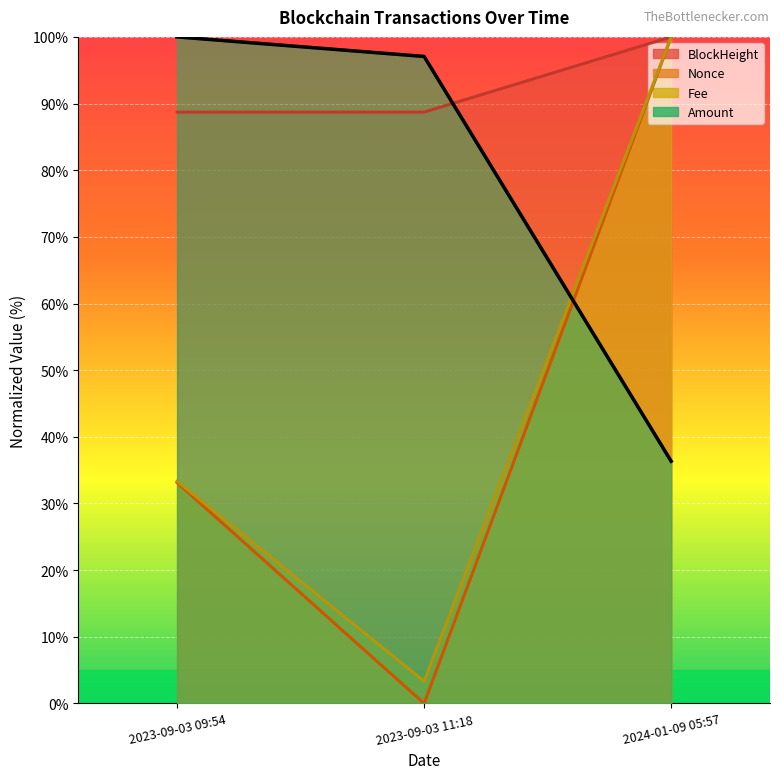

What is the label of the 3rd point from the left?

2024-01-09 05:57